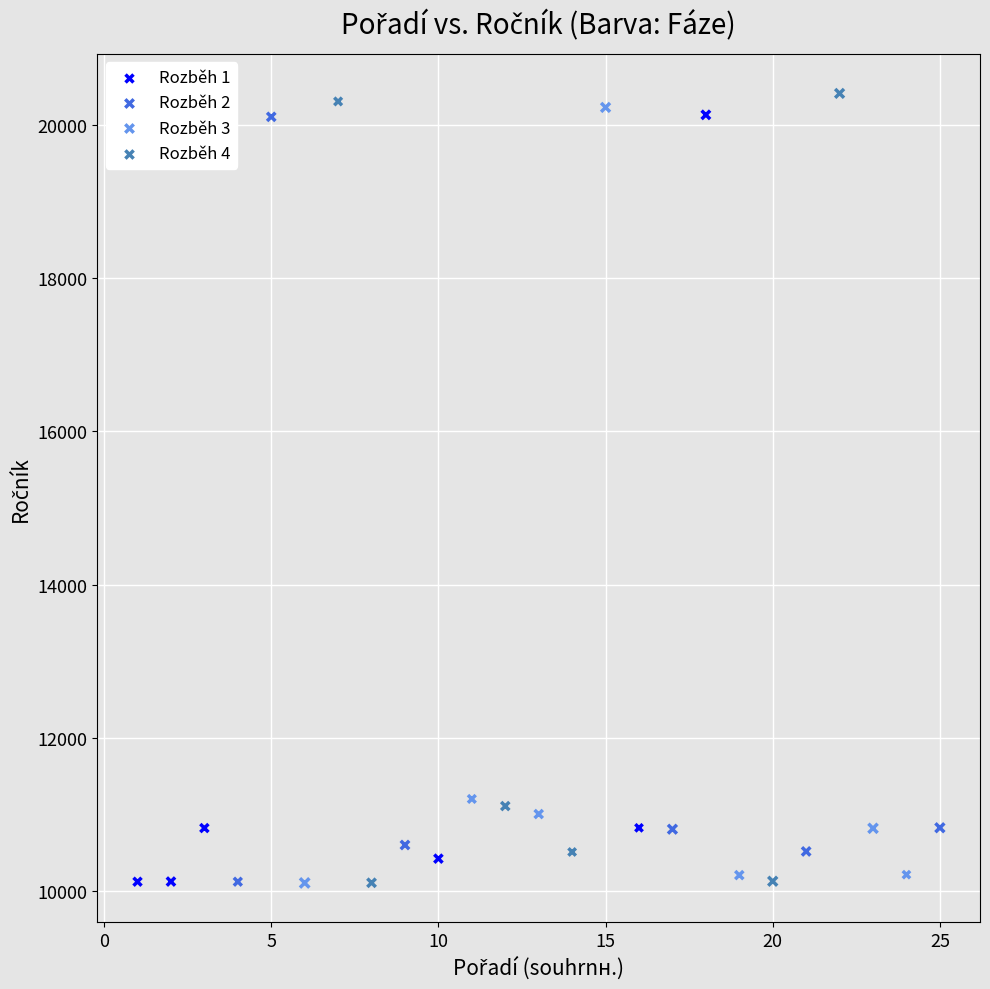

What are all the series names shown in the legend?

Rozběh 1, Rozběh 2, Rozběh 3, Rozběh 4